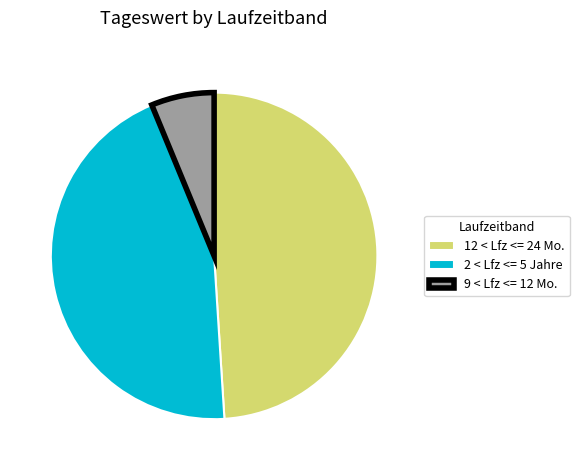

Between 12 < Lfz <= 24 Mo. and 2 < Lfz <= 5 Jahre, which is larger?

12 < Lfz <= 24 Mo.